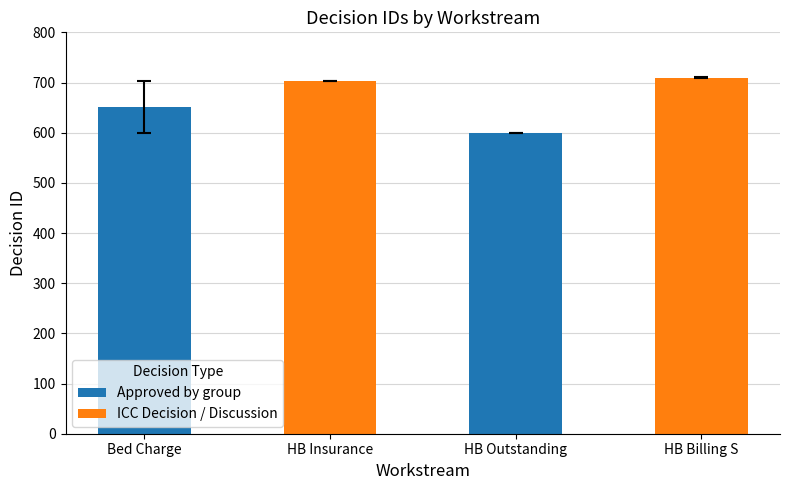

What is the change in value from Bed Charge to HB Insurance?

+52.0